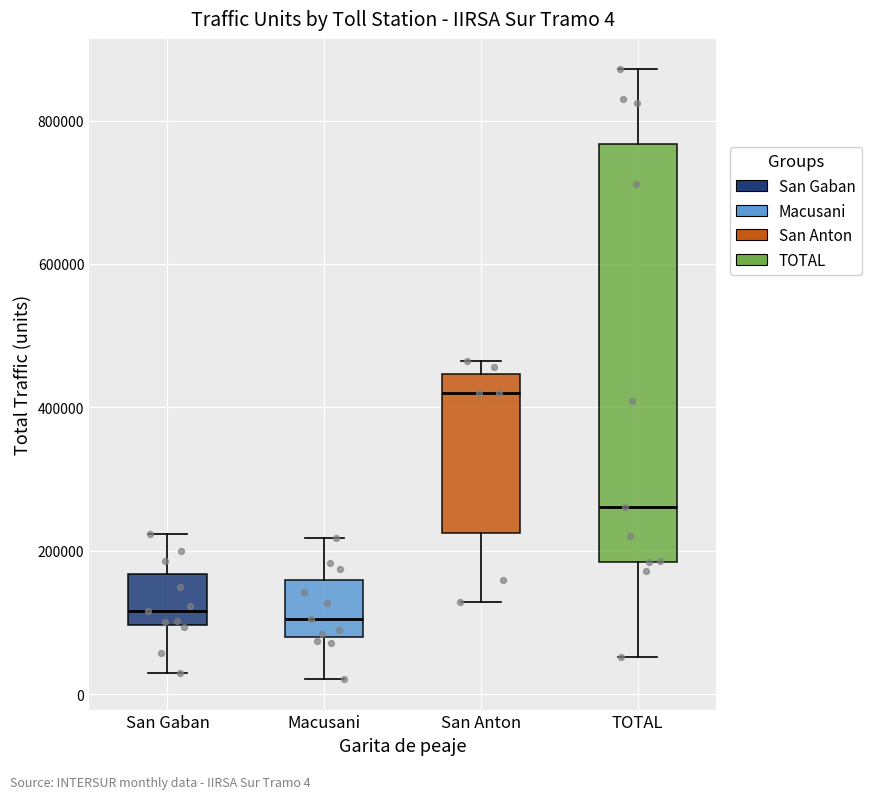

Comparing the boxes themselves (not the whiskers), which one is the tallest?

TOTAL